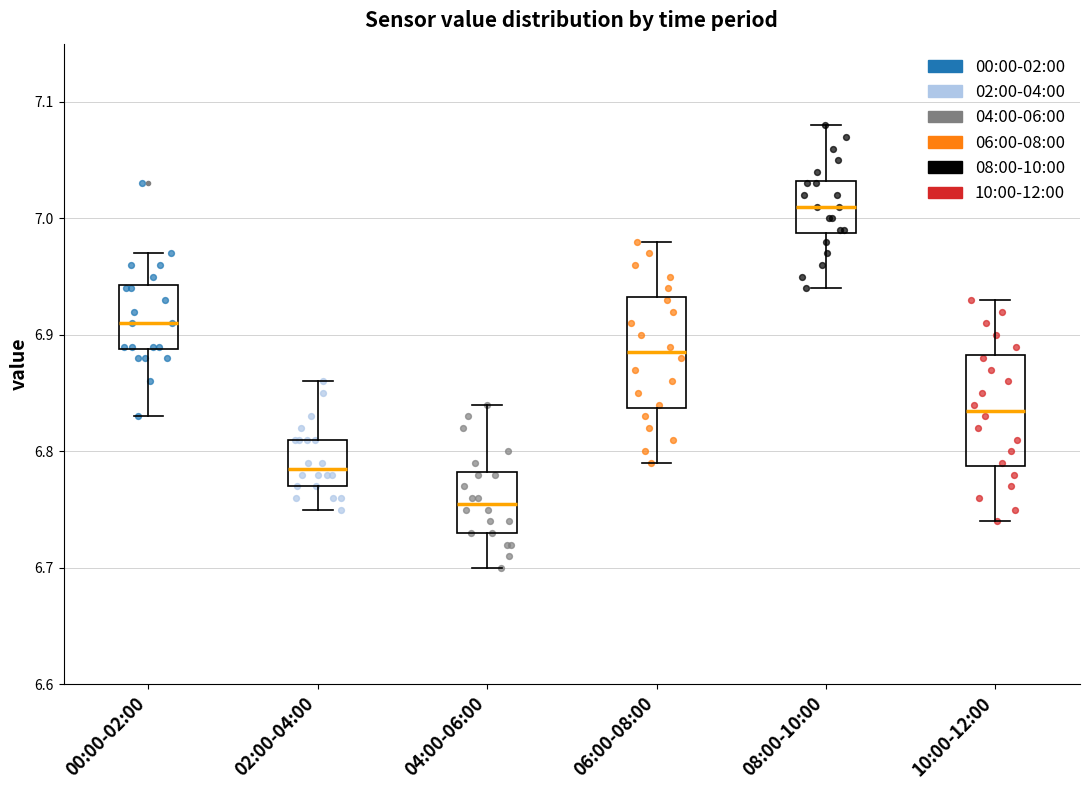

Reading left to right, read every box against the y-axis: the position of its median line, the range the box covers, and the ends of its whiskers. The values are not printed on the chart, so give them approximately, as read against the axis.

00:00-02:00: median 6.91, box 6.89 to 6.94, whiskers 6.83 to 6.97
02:00-04:00: median 6.79, box 6.77 to 6.81, whiskers 6.75 to 6.86
04:00-06:00: median 6.76, box 6.73 to 6.78, whiskers 6.70 to 6.84
06:00-08:00: median 6.89, box 6.84 to 6.93, whiskers 6.79 to 6.98
08:00-10:00: median 7.01, box 6.99 to 7.03, whiskers 6.94 to 7.08
10:00-12:00: median 6.84, box 6.79 to 6.88, whiskers 6.74 to 6.93